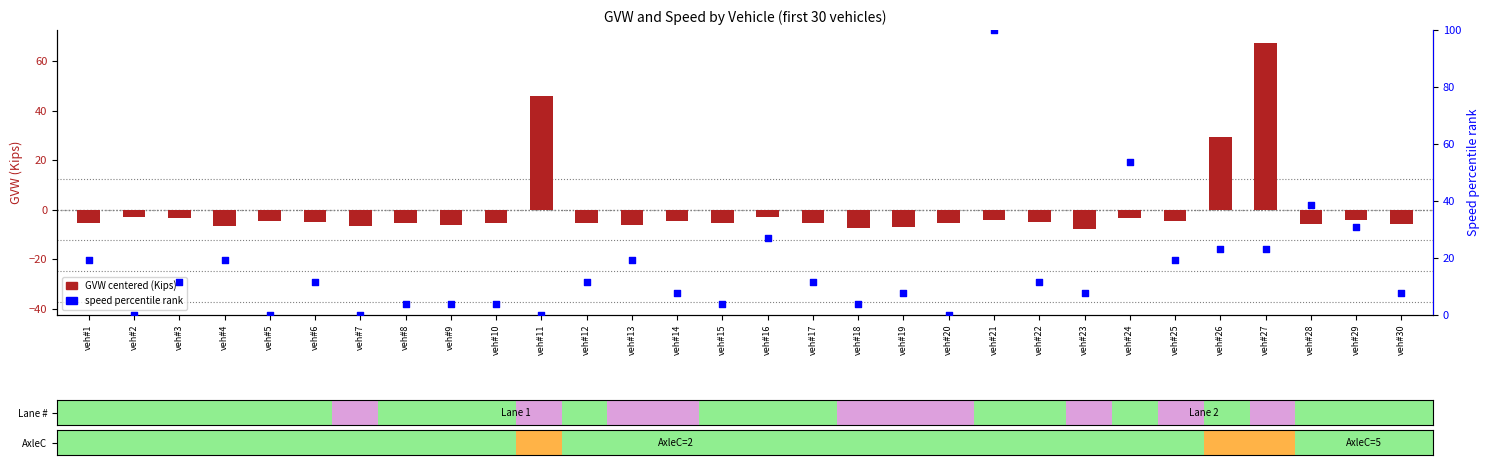

Which series has the largest Y range (max minus min)?

speed percentile rank